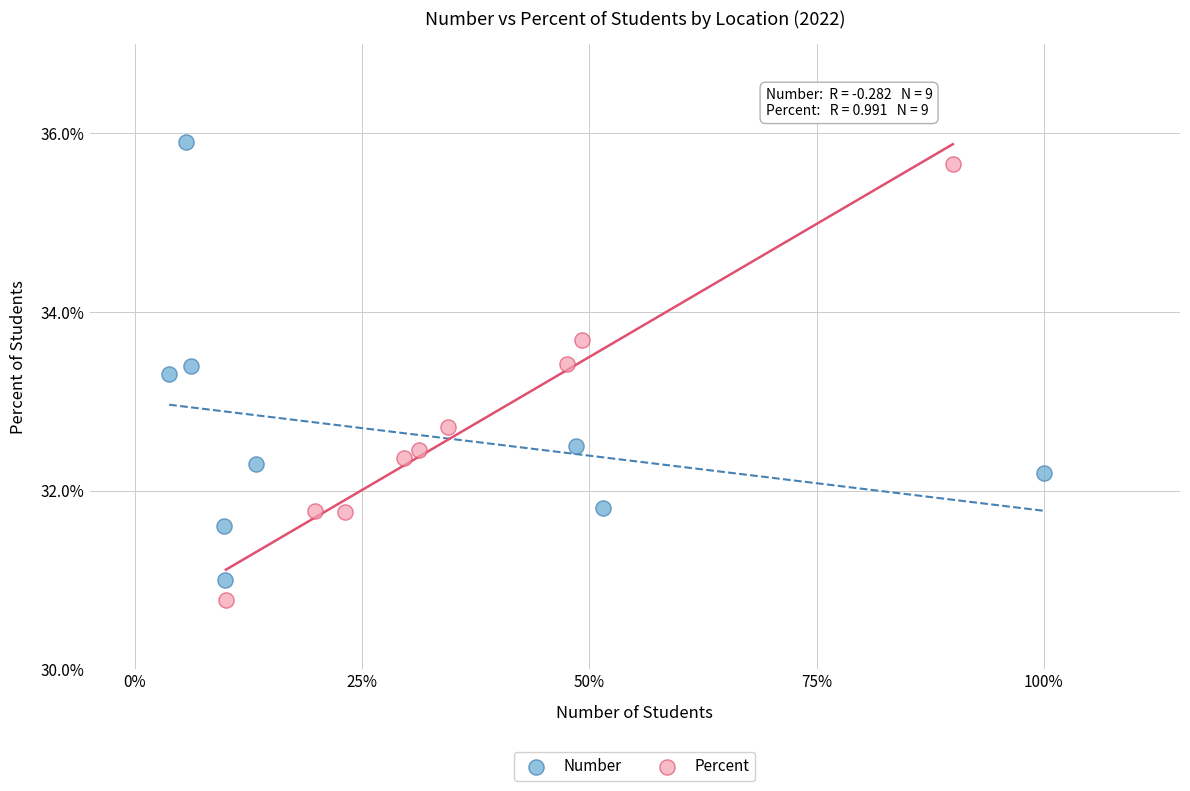

What are all the series names shown in the legend?

Number, Percent